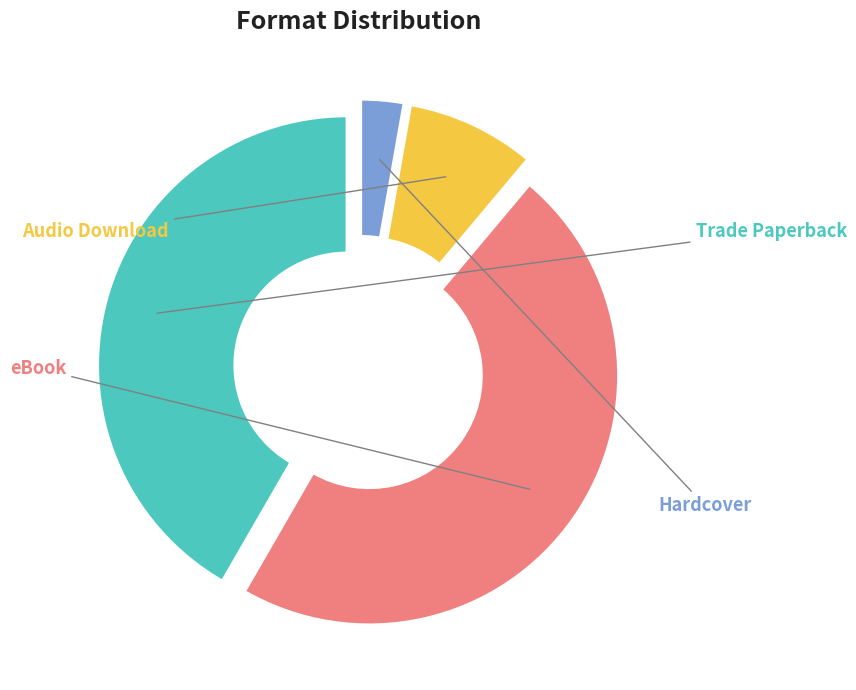

Is there a majority slice in this chart?

No